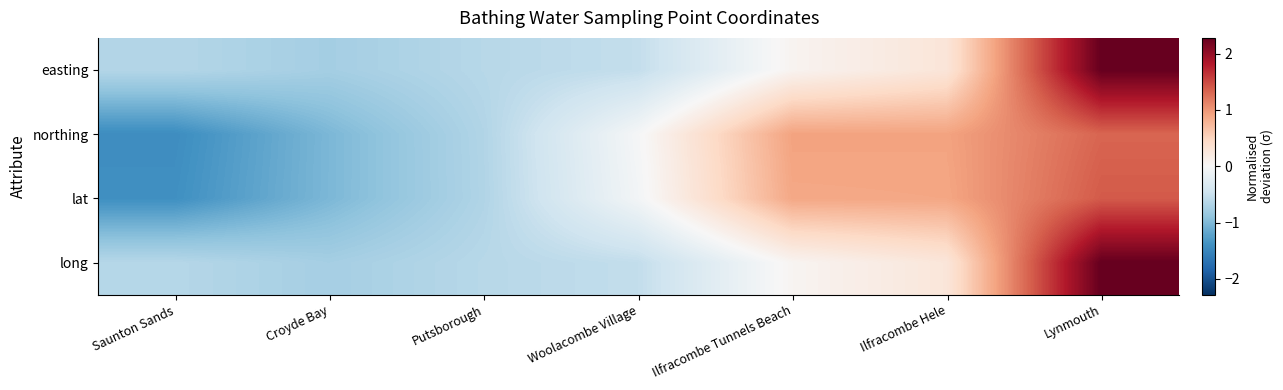

Reading left to right, extract all data points from this chart.

easting: Saunton Sands=-0.7	Croyde Bay=-0.8	Putsborough=-0.6	Woolacombe Village=-0.5	Ilfracombe Tunnels Beach=0.1	Ilfracombe Hele=0.3	Lynmouth=2.3
northing: Saunton Sands=-1.4	Croyde Bay=-1.0	Putsborough=-0.7	Woolacombe Village=-0.0	Ilfracombe Tunnels Beach=0.9	Ilfracombe Hele=0.9	Lynmouth=1.3
lat: Saunton Sands=-1.4	Croyde Bay=-1.0	Putsborough=-0.7	Woolacombe Village=-0.1	Ilfracombe Tunnels Beach=0.9	Ilfracombe Hele=0.9	Lynmouth=1.4
long: Saunton Sands=-0.6	Croyde Bay=-0.8	Putsborough=-0.6	Woolacombe Village=-0.6	Ilfracombe Tunnels Beach=0.1	Ilfracombe Hele=0.3	Lynmouth=2.3